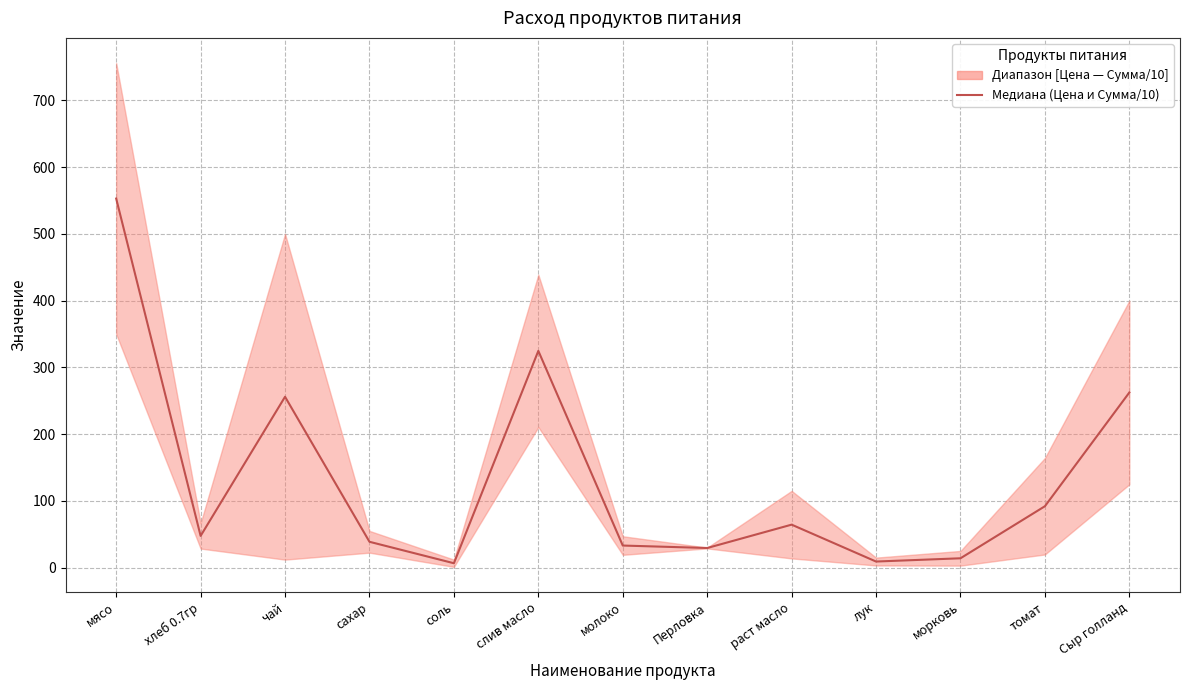

Is it true that the value at соль is 6.6?

True